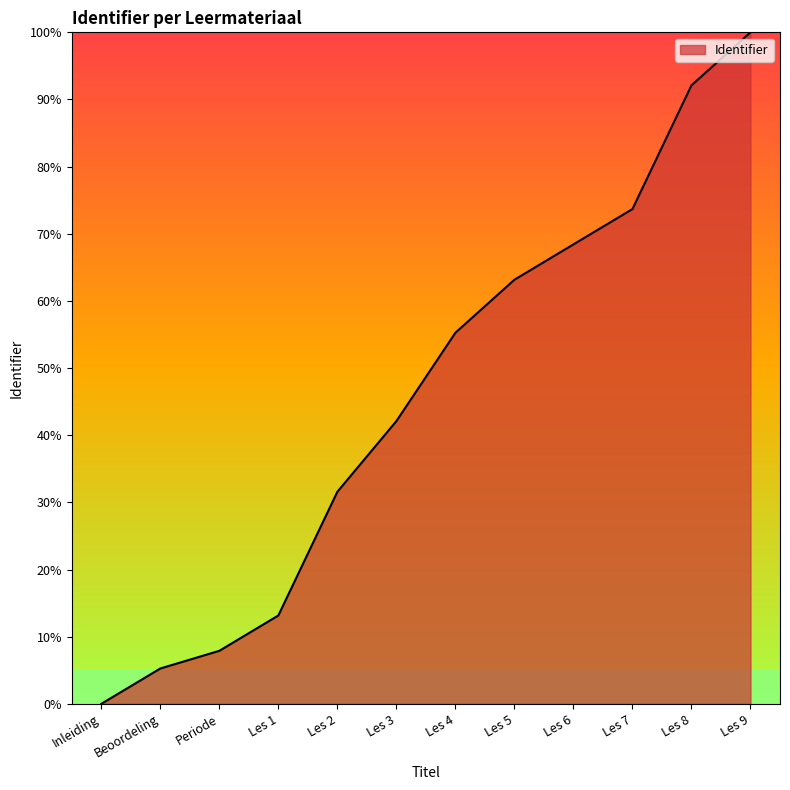

The chart shows a value of 7.9 at Periode. True or false?

True